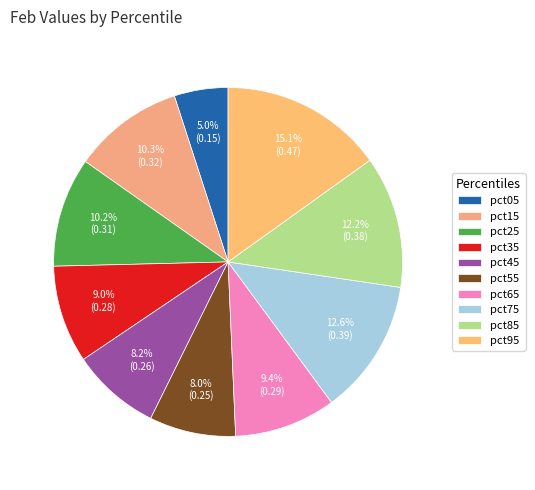

To the nearest percent, what is the combined percentage of pct05 and pct95?

20%